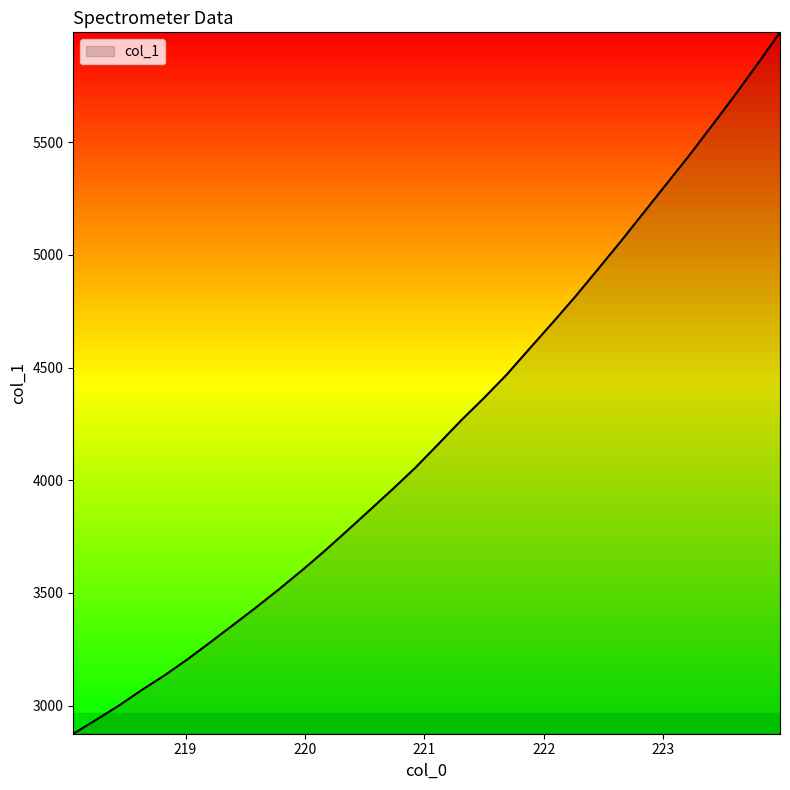

What is the smallest value displayed?

2875.5